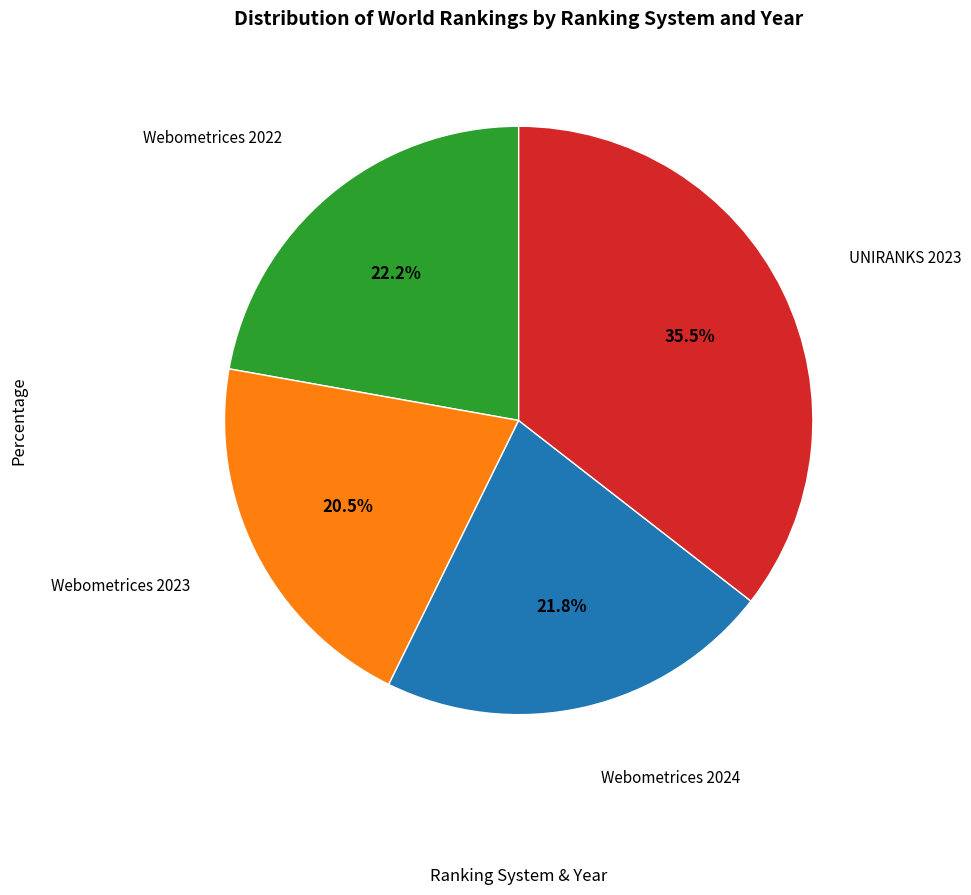

Is there any slice that represents more than half of the pie?

No